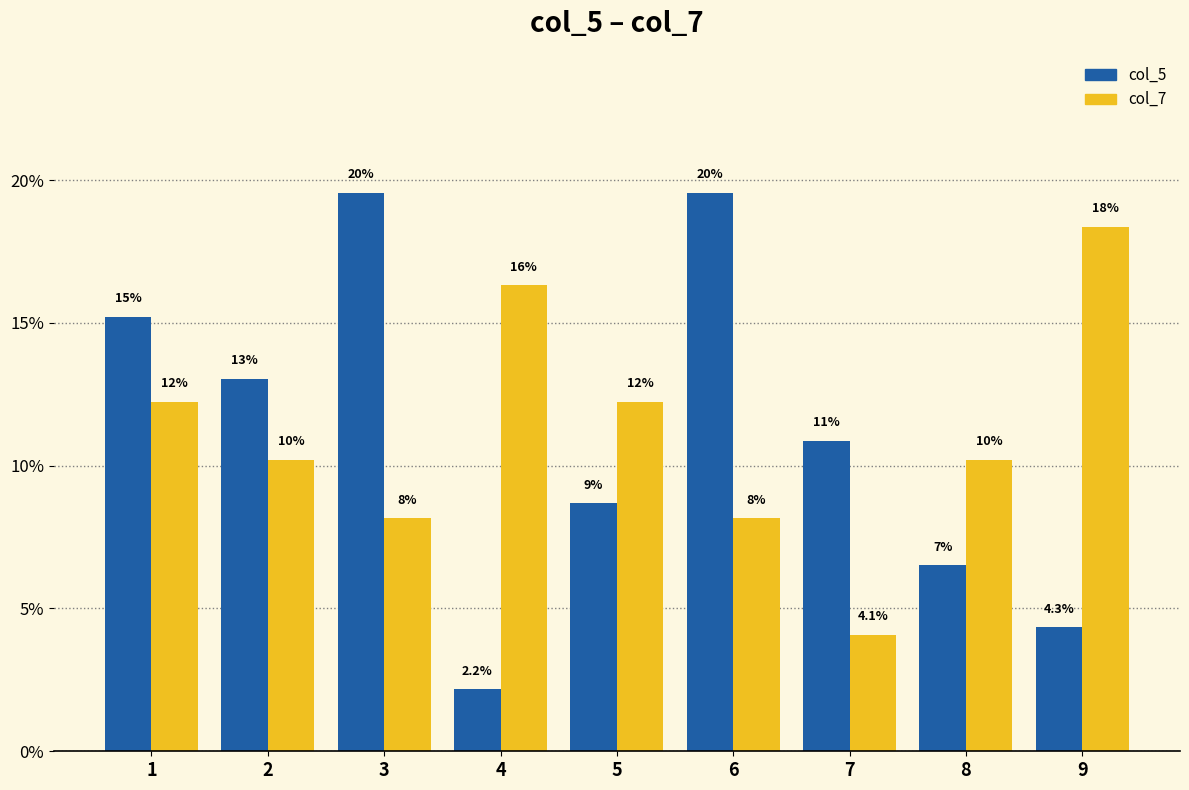

The value of col_7 at 5 is 12.2. True or false?

True